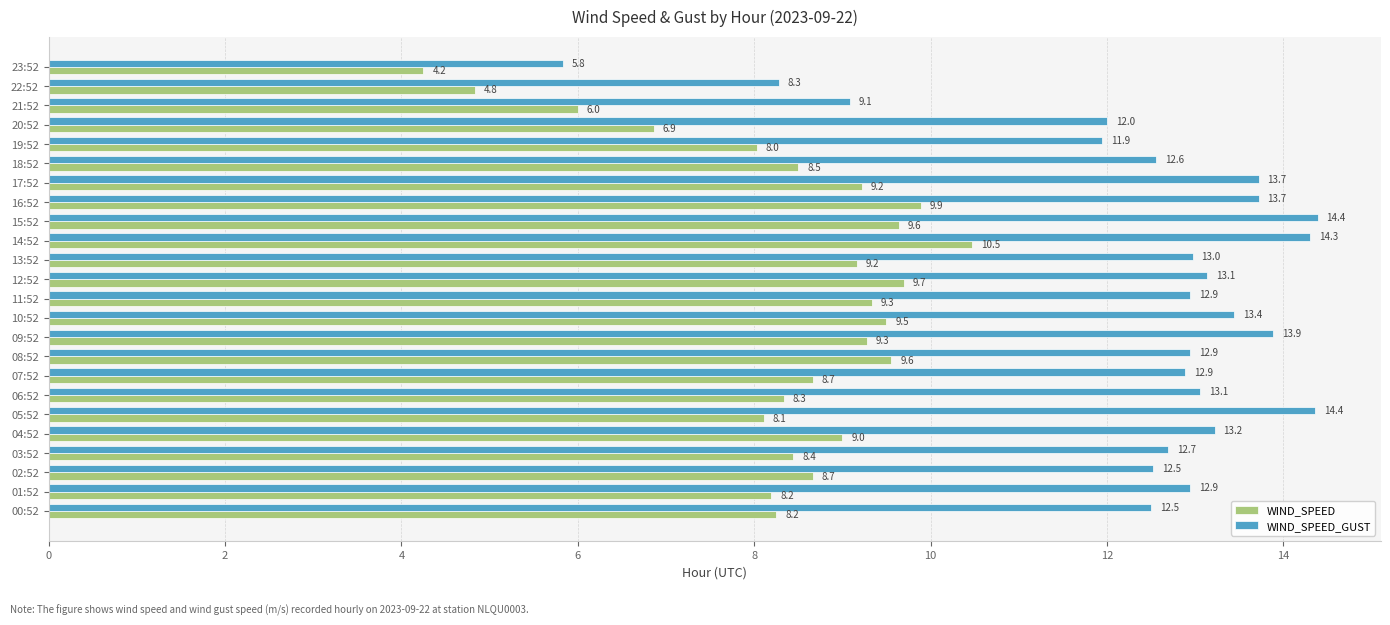

What is the sum of the WIND_SPEED values at 03:52 and 13:52?

17.6